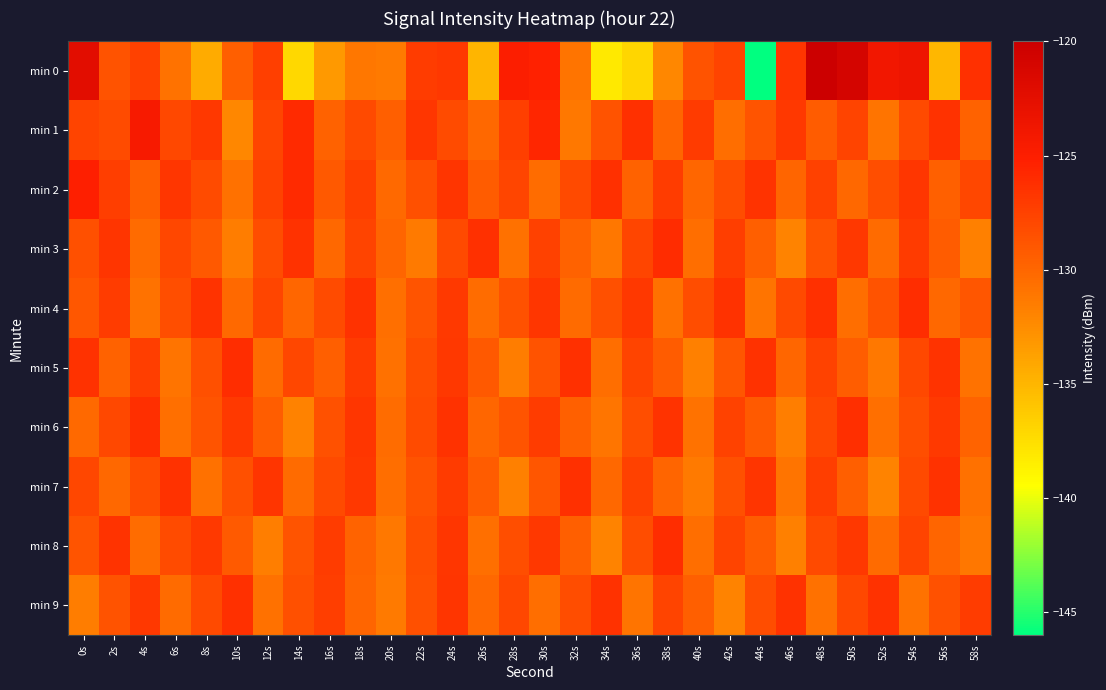

At 32s, list the series in order from smallest to largest.

min 1, min 0, min 4, min 3, min 6, min 8, min 9, min 2, min 5, min 7